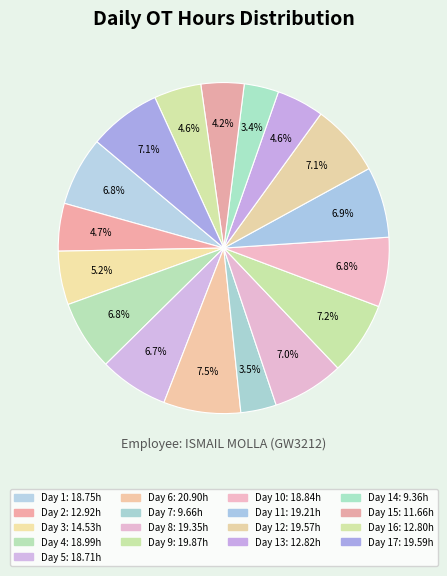

How many slices are in this pie chart?

17